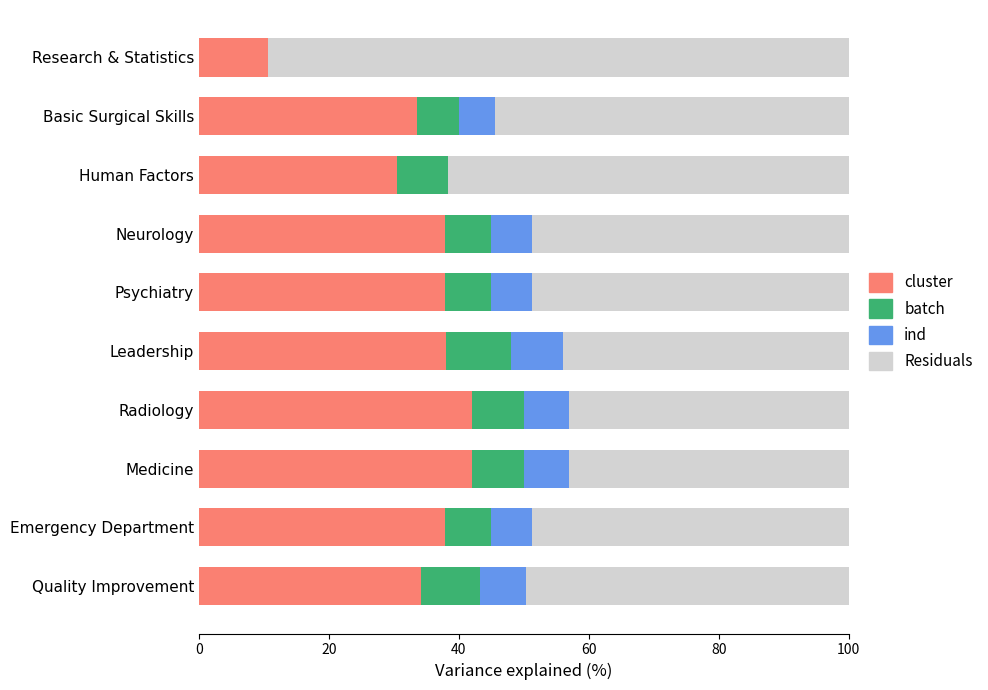

What is the total value across all series at Basic Surgical Skills?

100.0